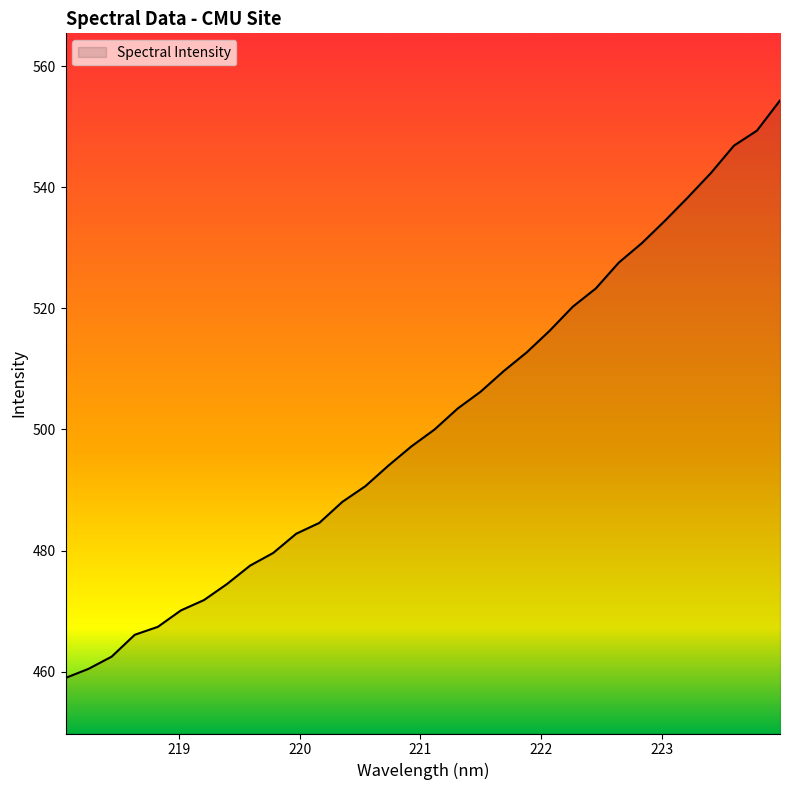

What is the greatest value displayed?

554.3